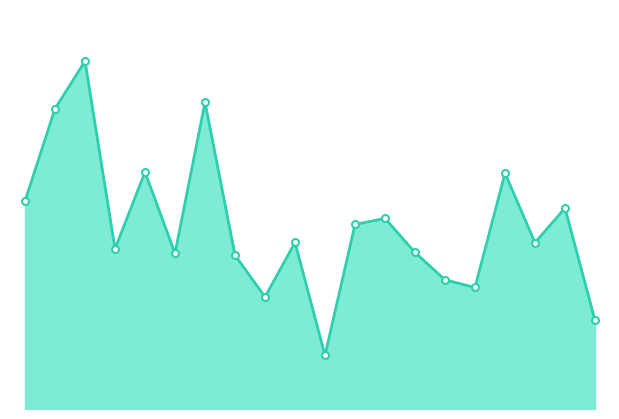

Rank the categories by value from highest to lowest.

大井町第３, 長島町第１, 大井町第２, 大井町第５, 武並町第２, 大井町第１, 中野方町, 東野, 長島町第６, 長島町第４, 笠置町, 大井町第４, 三郷町第１, 大井町第６, 長島町第２, 三郷町第２, 武並町第１, 長島町第３, 飯地町, 長島町第５